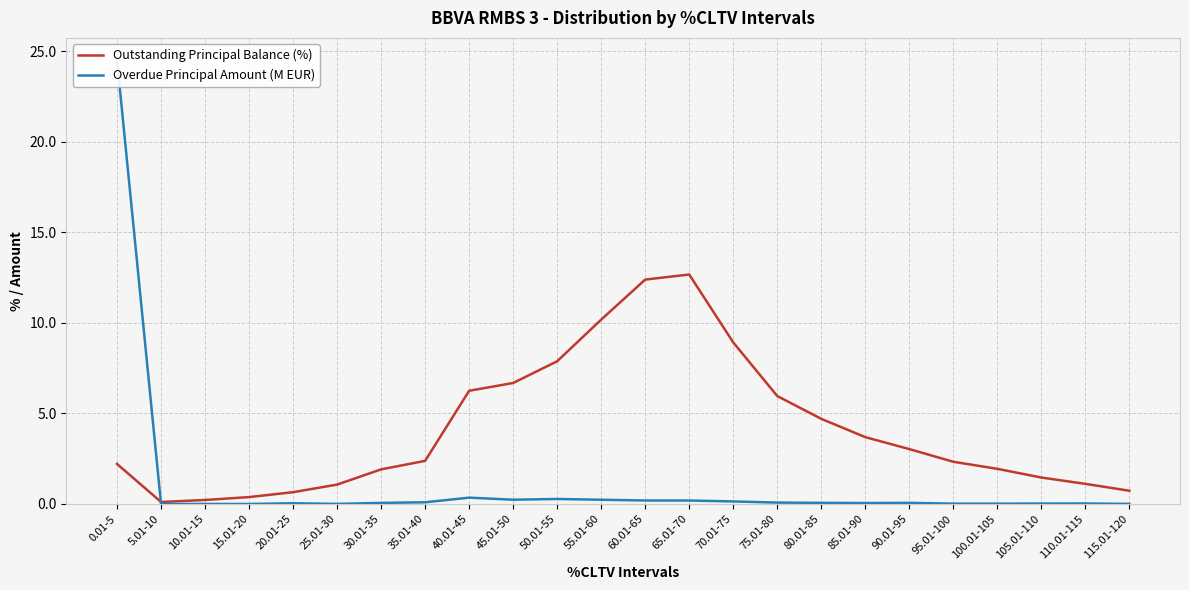

How many data points does each series have?

24